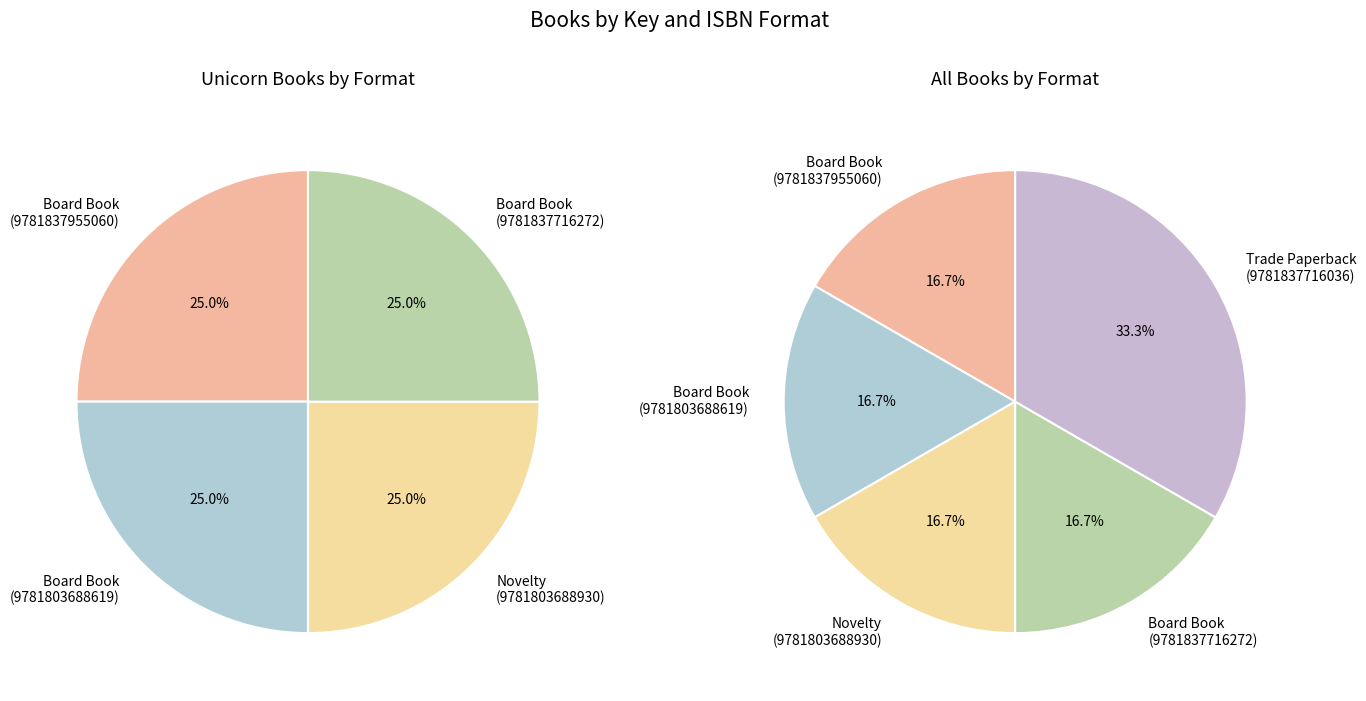

Count the number of slices in the pie.

5